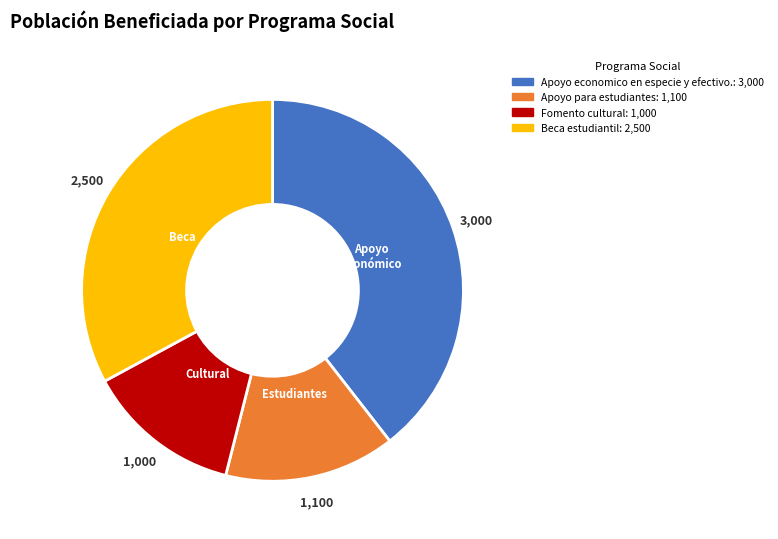

How many segments does this pie chart have?

4